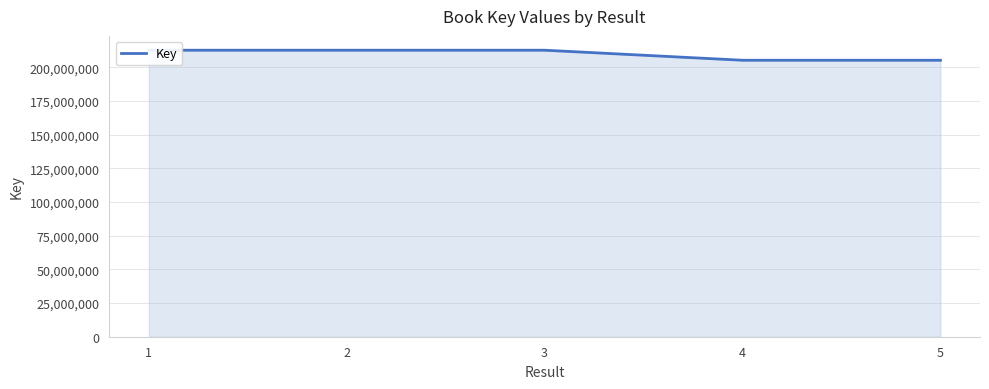

What is the ratio of the value at 2 to the value at 1?

1.0